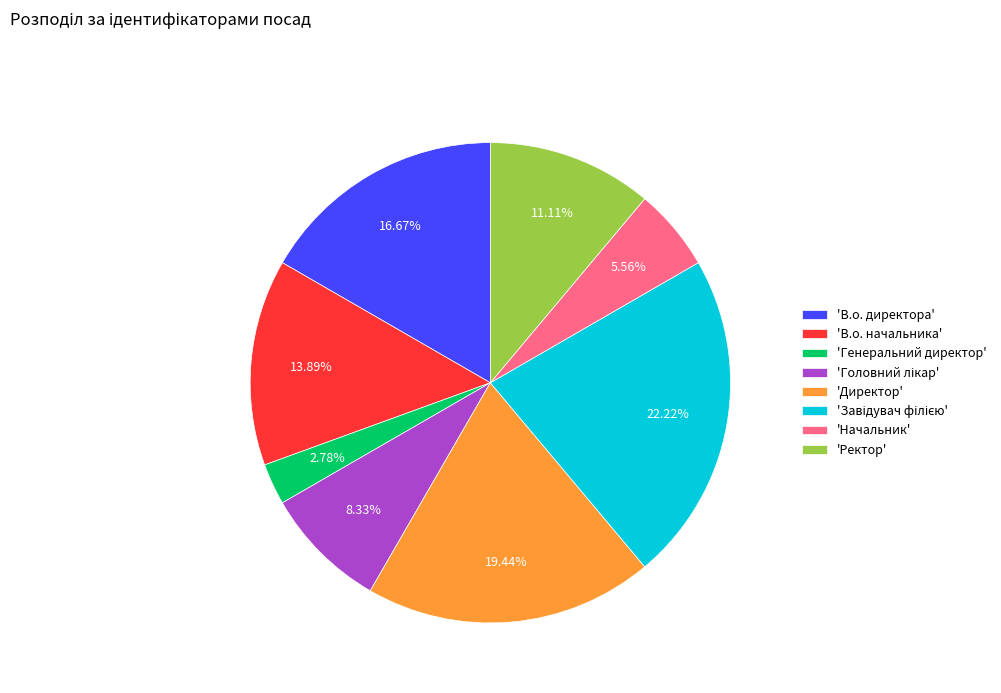

What is the ratio of the value at 'В.о. директора' to the value at 'Директор'?

0.9